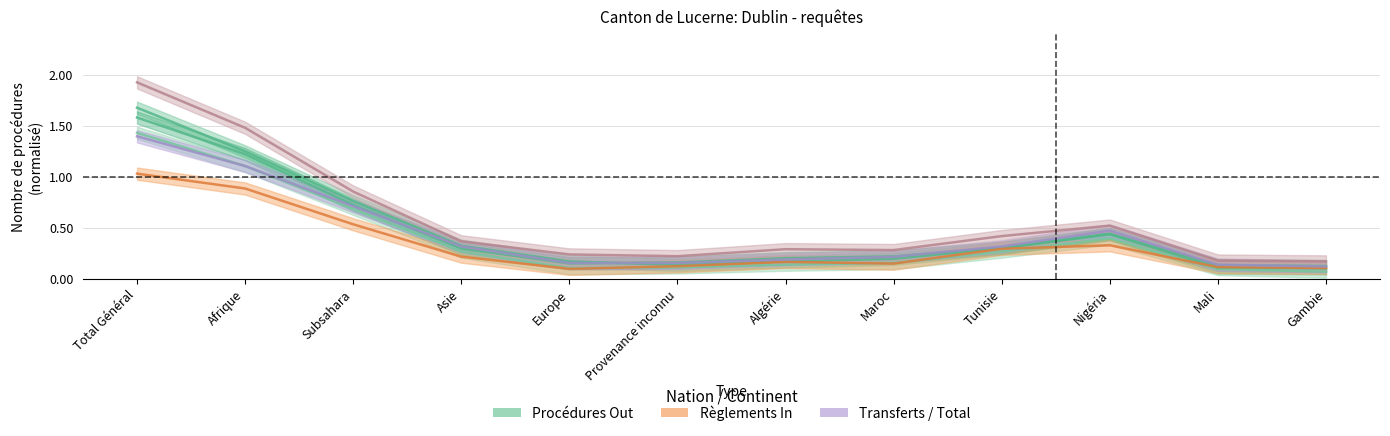

Rank the categories by Transferts Out value from lowest to highest.

Gambie, Mali, Europe, Provenance inconnu, Algérie, Maroc, Asie, Tunisie, Nigéria, Subsahara, Afrique, Total Général